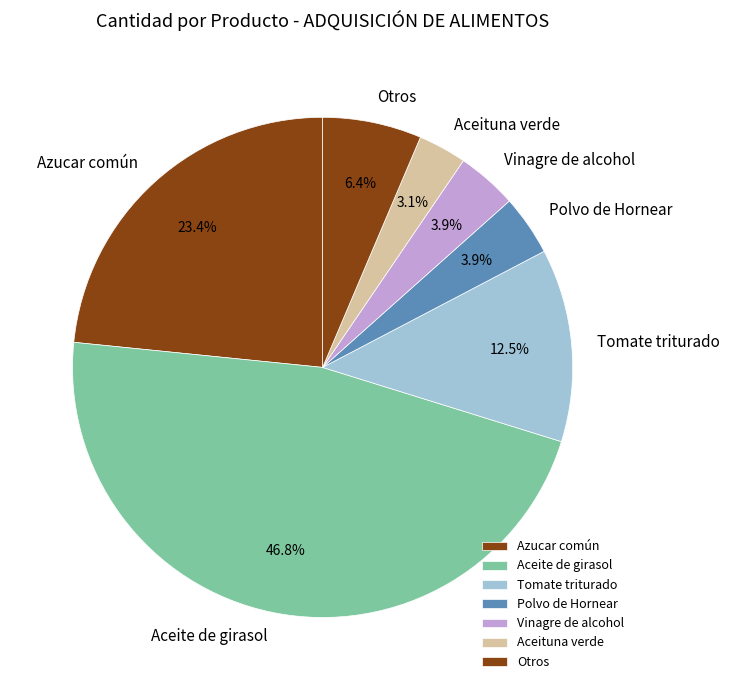

Approximately how many times larger is the value at Azucar común compared to Vinagre de alcohol?

6.0